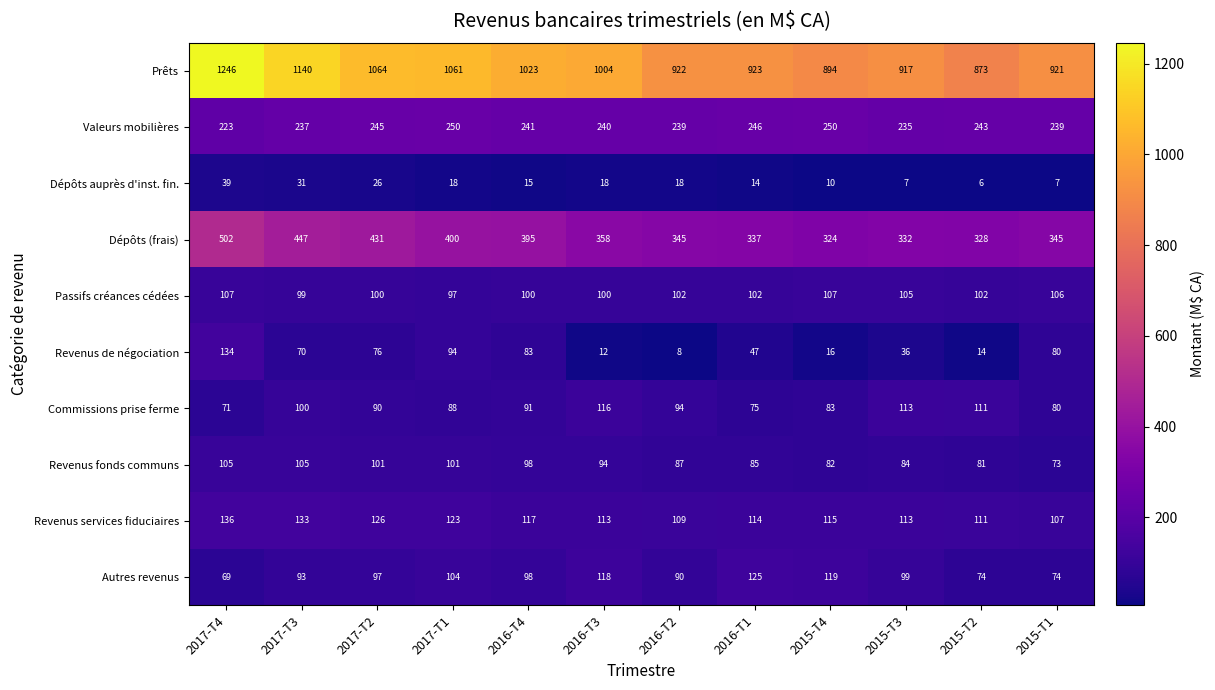

Where does the Dépôts (frais) series first go above 358?

2017-T4